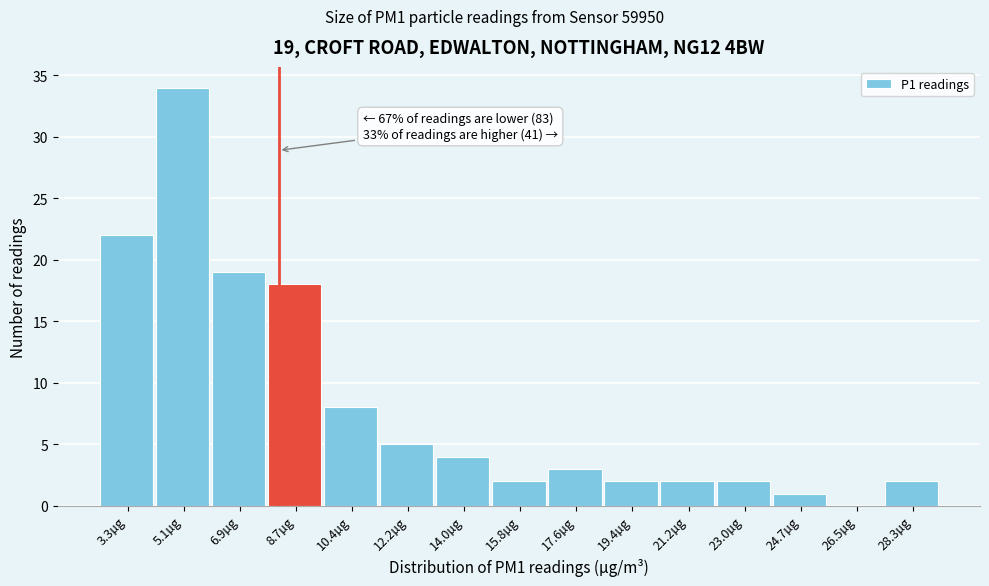

Reading left to right, transcribe all the data shown in this chart.

3.3µg=22	5.1µg=34	6.9µg=19	8.7µg=18	10.4µg=8	12.2µg=5	14.0µg=4	15.8µg=2	17.6µg=3	19.4µg=2	21.2µg=2	23.0µg=2	24.7µg=1	26.5µg=0	28.3µg=2